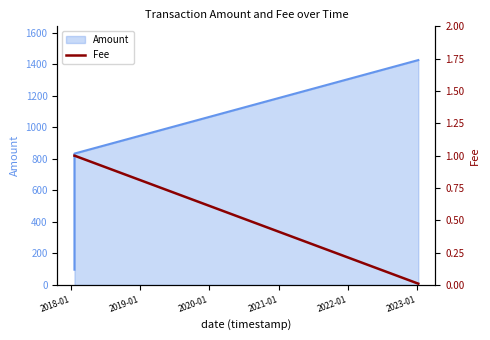

Between 2020-01 and 2019-01, which is larger?

2020-01